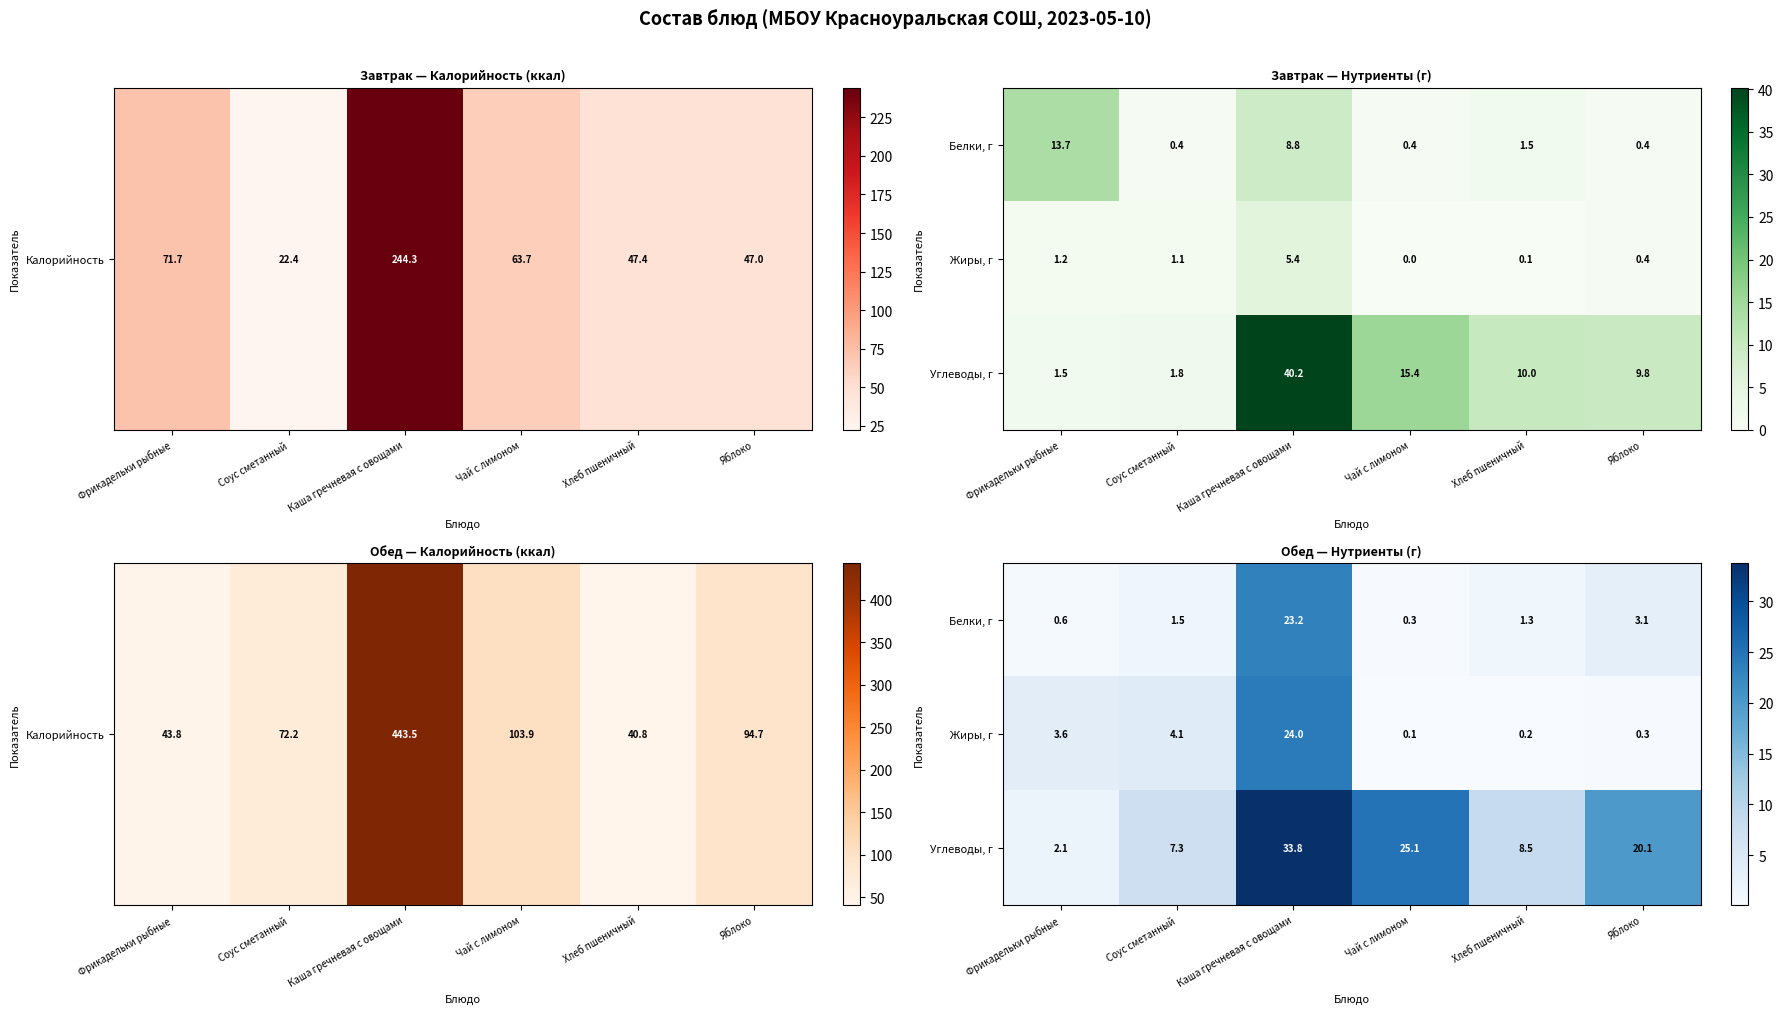

The Белки, г series shows 0.1 at Чай с лимоном. True or false?

False